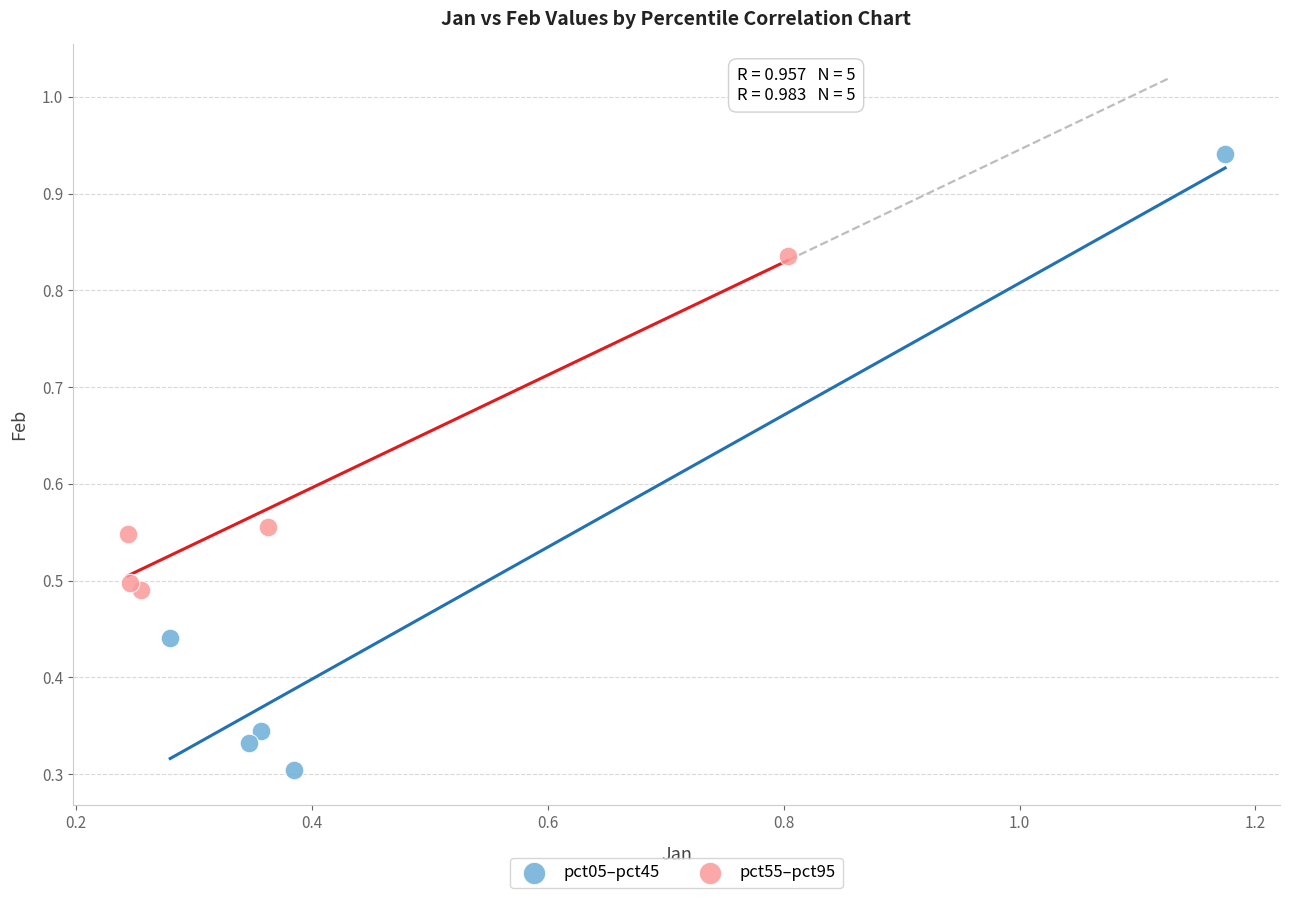

Which series reaches the minimum Y coordinate?

pct05–pct45